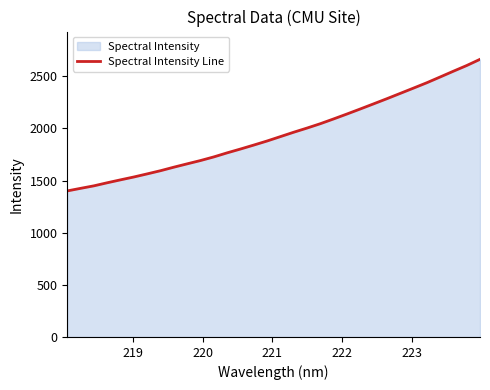

What is the minimum value shown in the chart?

1401.2